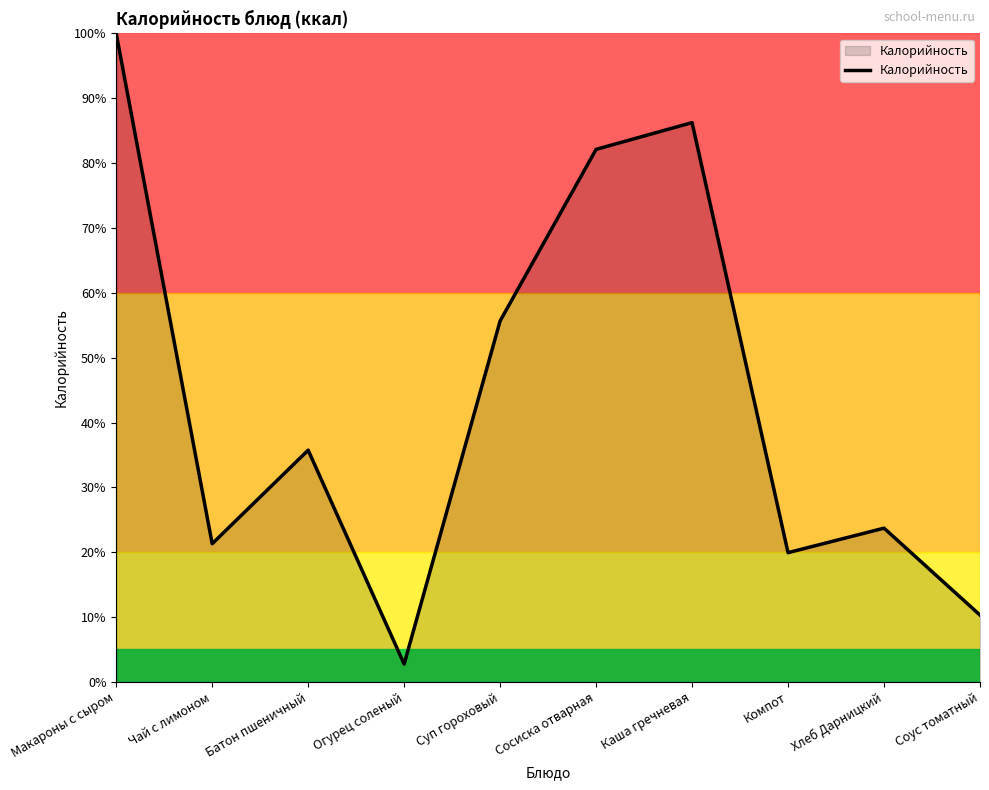

At which category does the data reach its first local valley?

Чай с лимоном